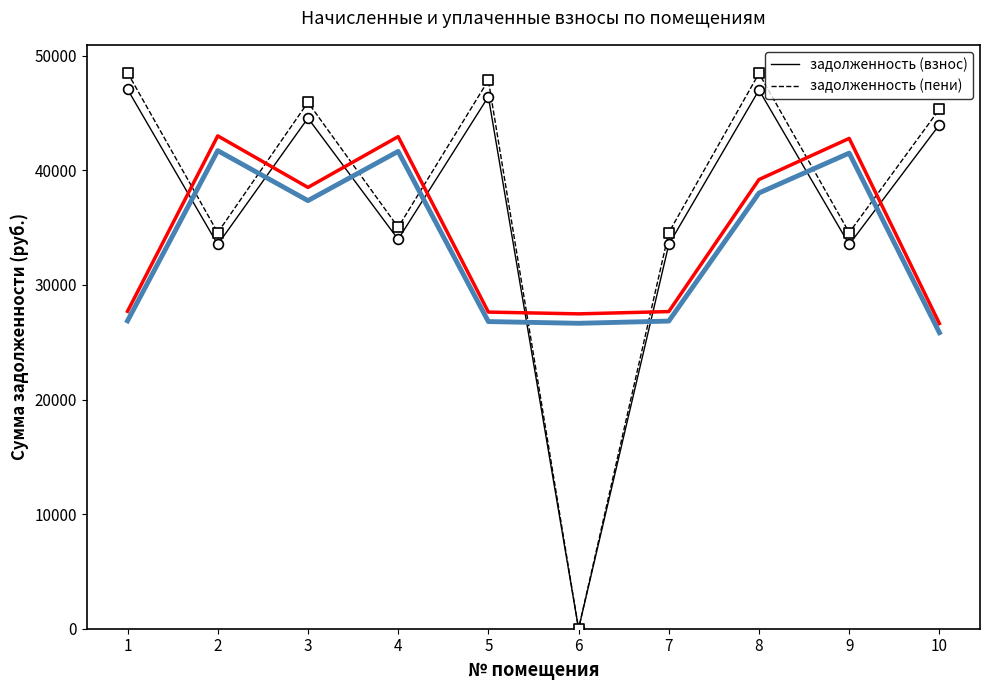

Which series reaches the maximum Y coordinate?

задолженность (пени)